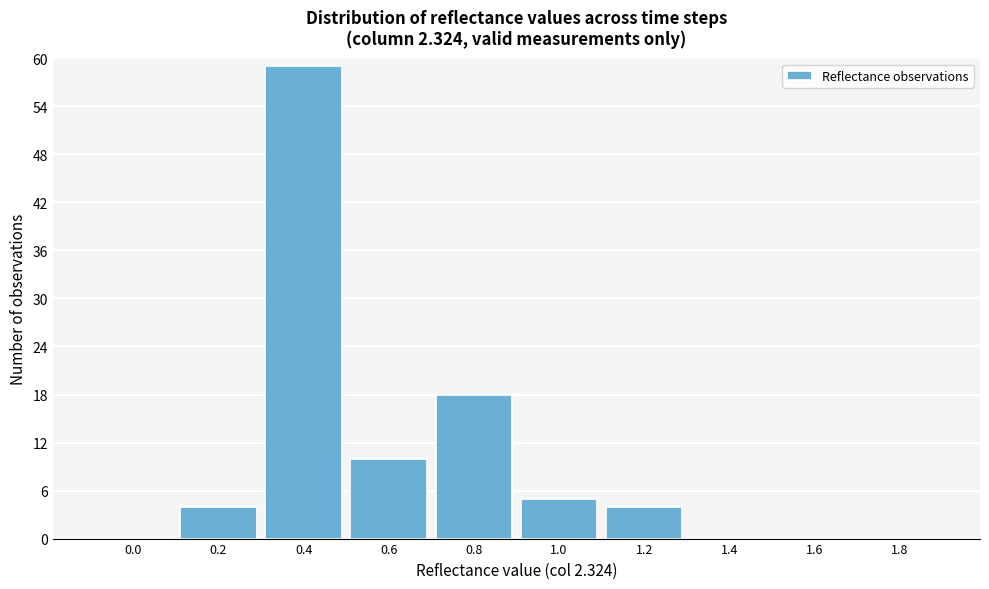

Reading left to right, transcribe all the data shown in this chart.

0.0=0	0.2=4	0.4=59	0.6=10	0.8=18	1.0=5	1.2=4	1.4=0	1.6=0	1.8=0